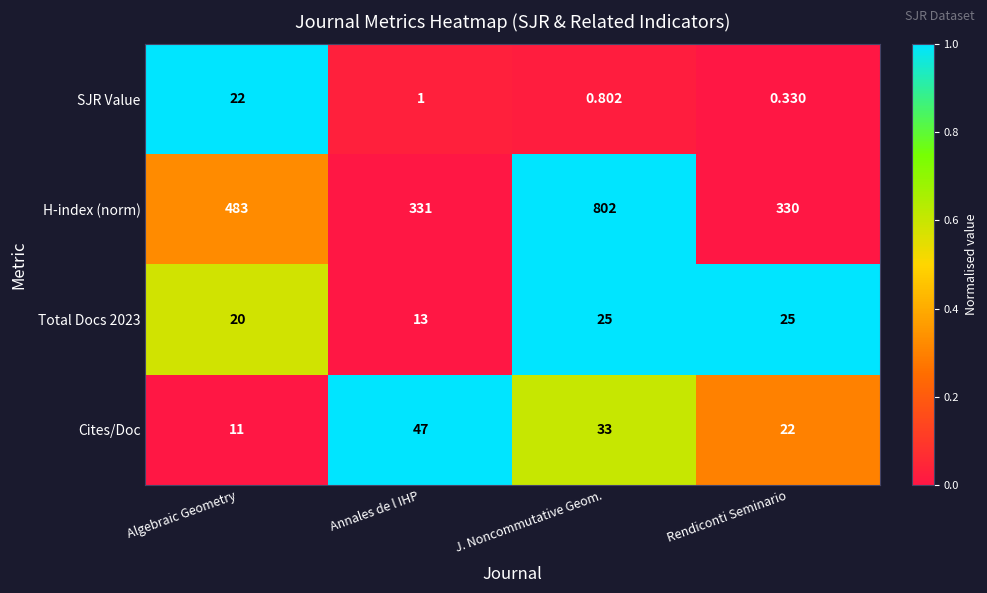

Which series has the widest spread of values?

H-index (norm)